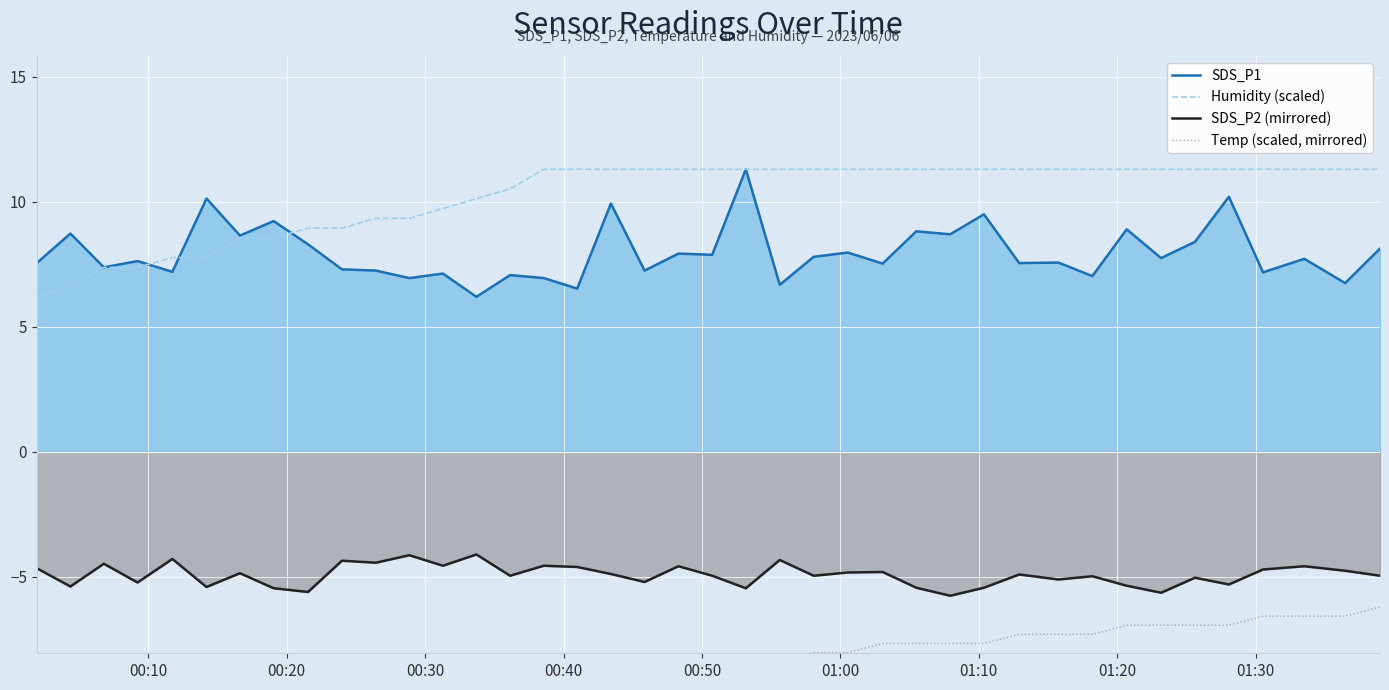

True or false: SDS_P1 and SDS_P2 (mirrored) intersect in this chart.

False